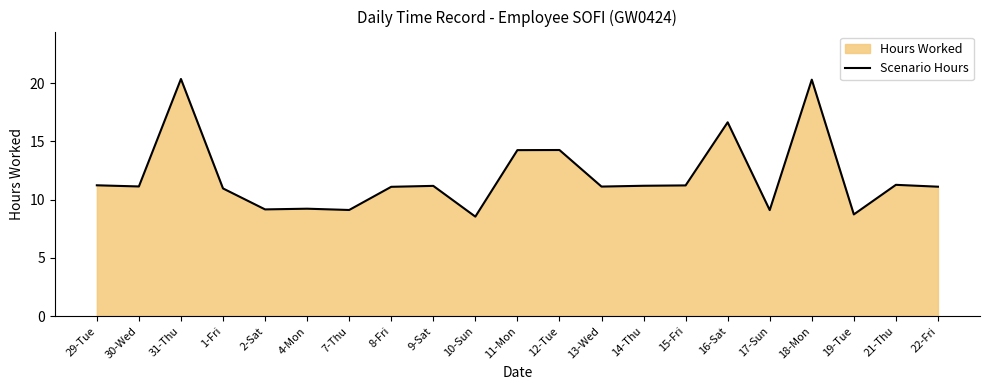

What is the smallest value displayed?

8.5